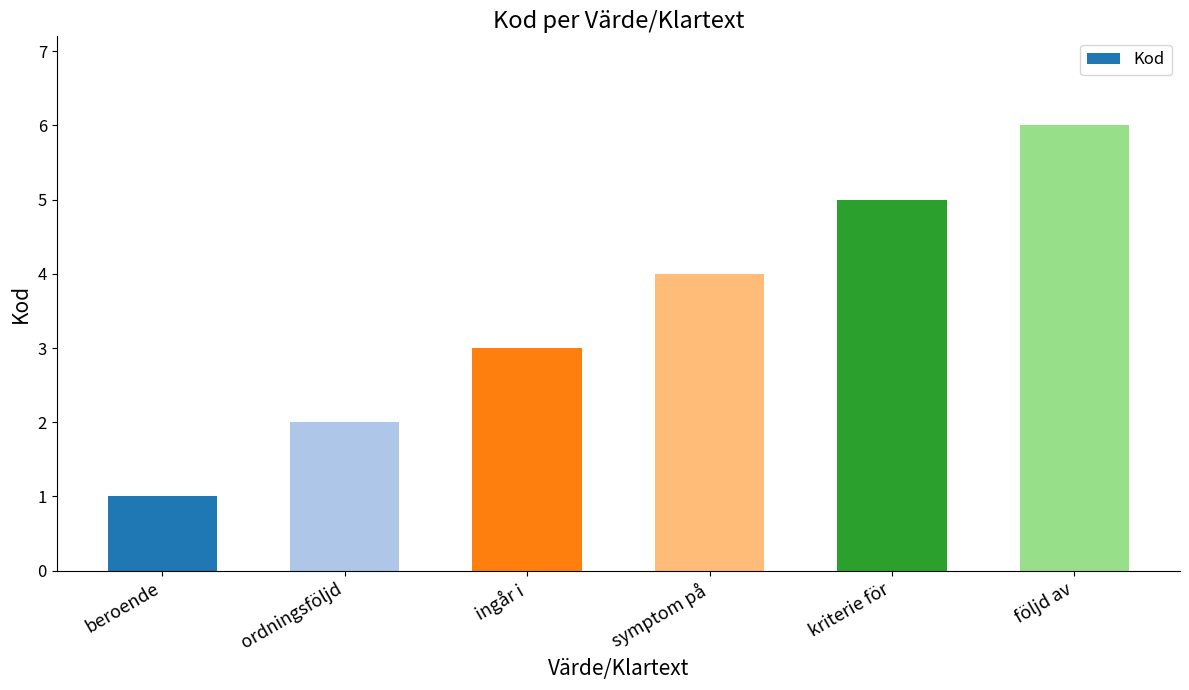

Which category has the lowest value across all series?

beroende